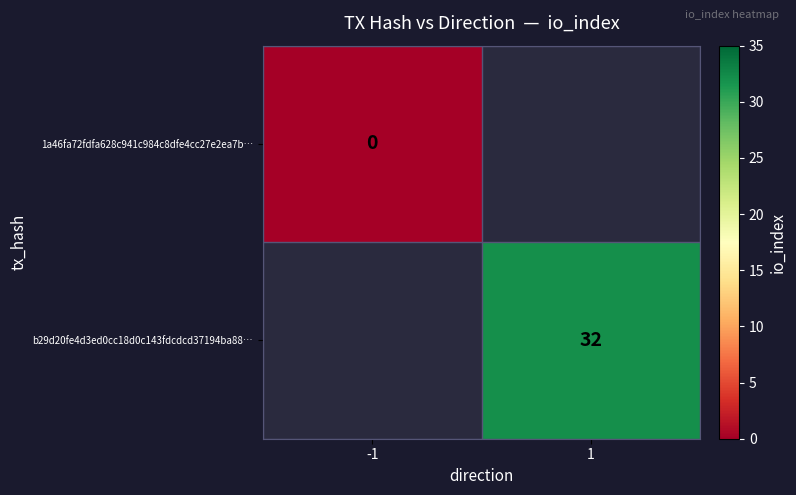

The value of b29d20fe4d3ed0cc18d0c143fdcdcd37194ba88… at 1 is 32. True or false?

True